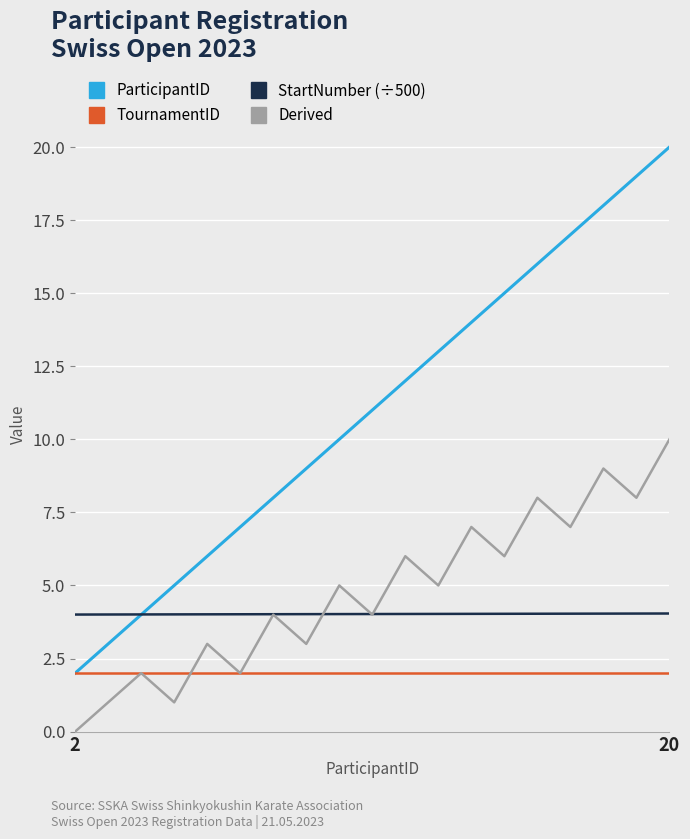

Which series has the largest range (max minus min)?

ParticipantID